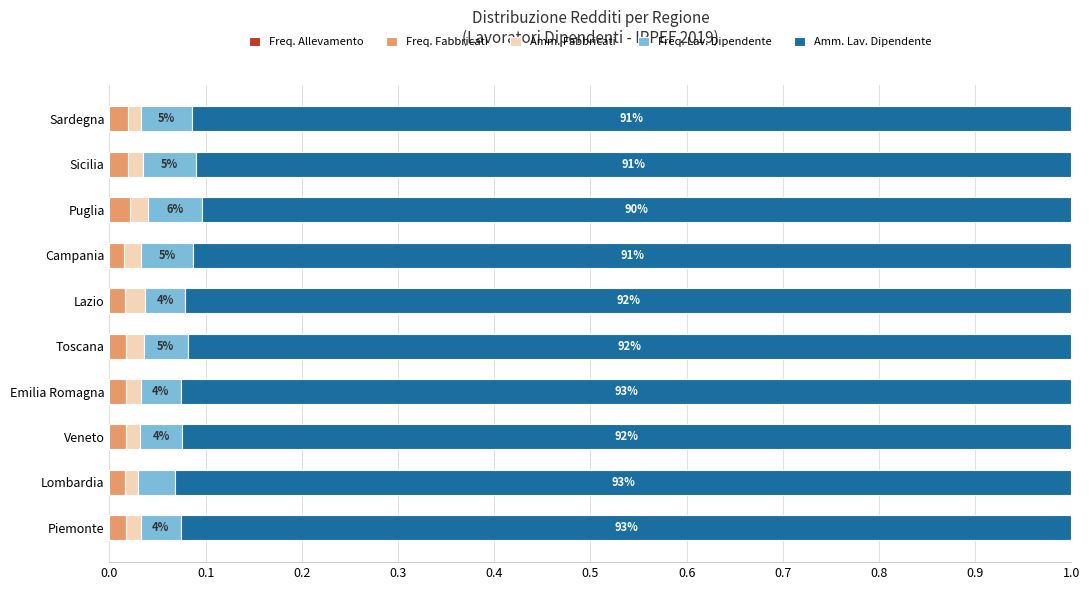

How many data points does each series have?

10